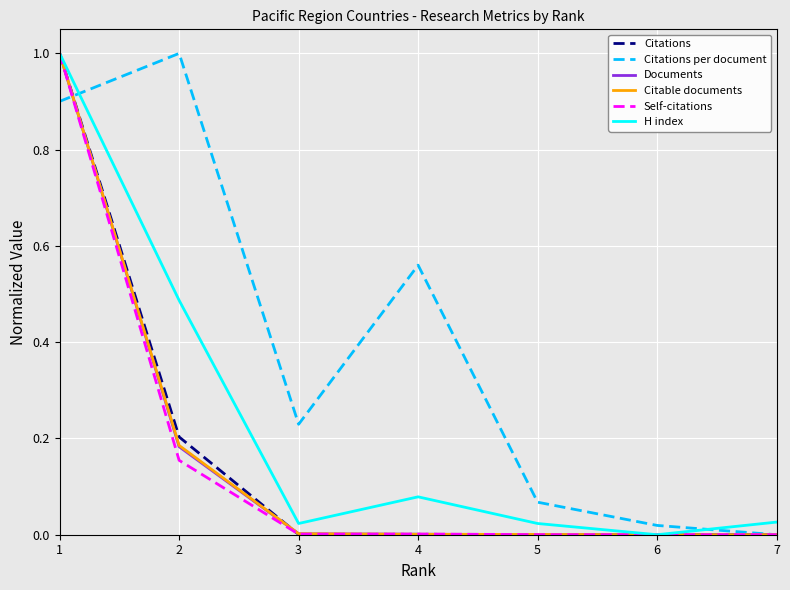

The value of Documents at 7 is 0.0. True or false?

True